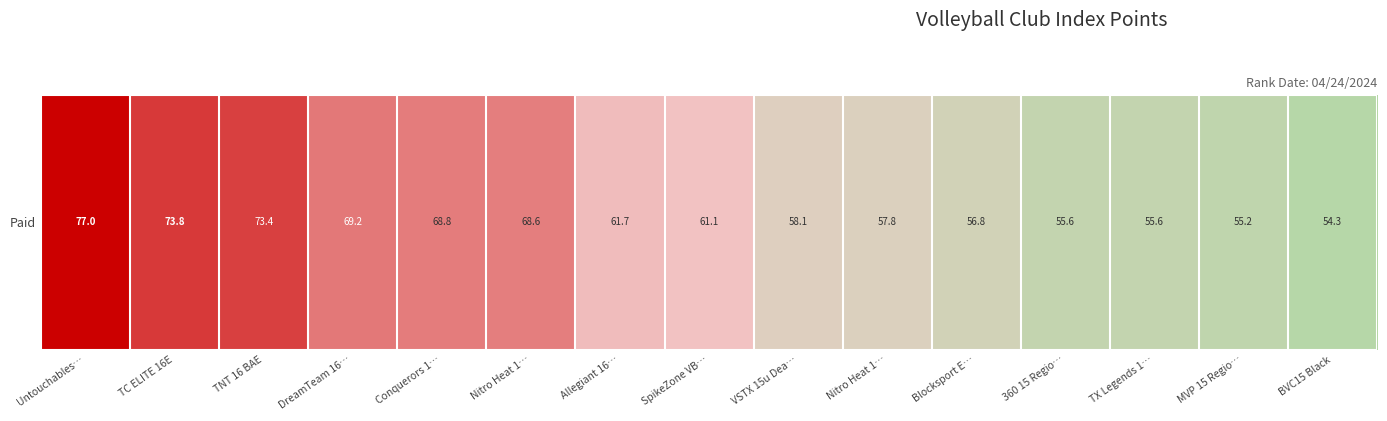

Count the number of values greater than 61.

8